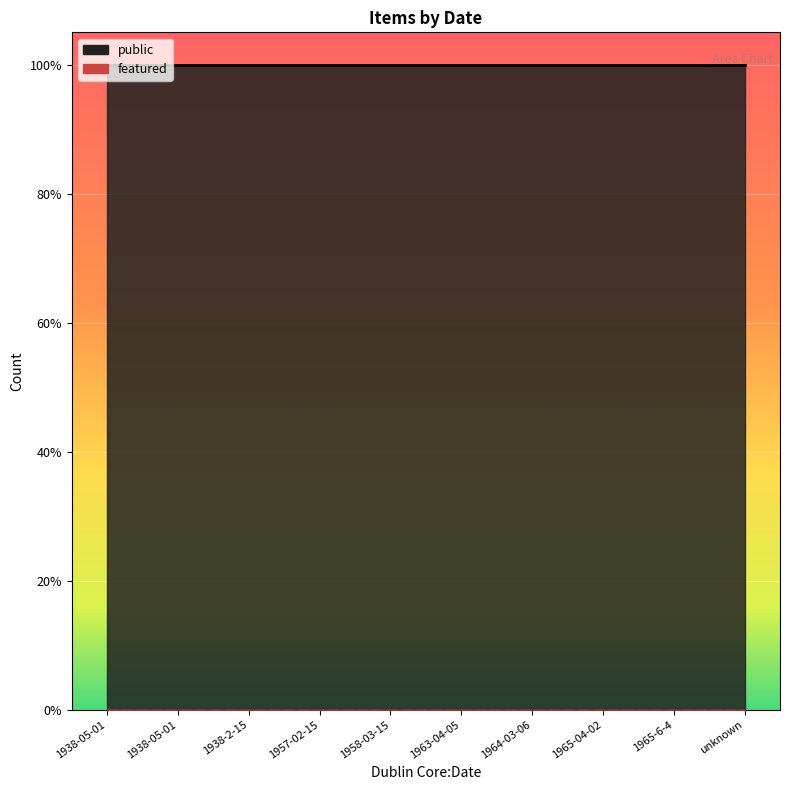

At which label is public closest to 1?

1938-05-01